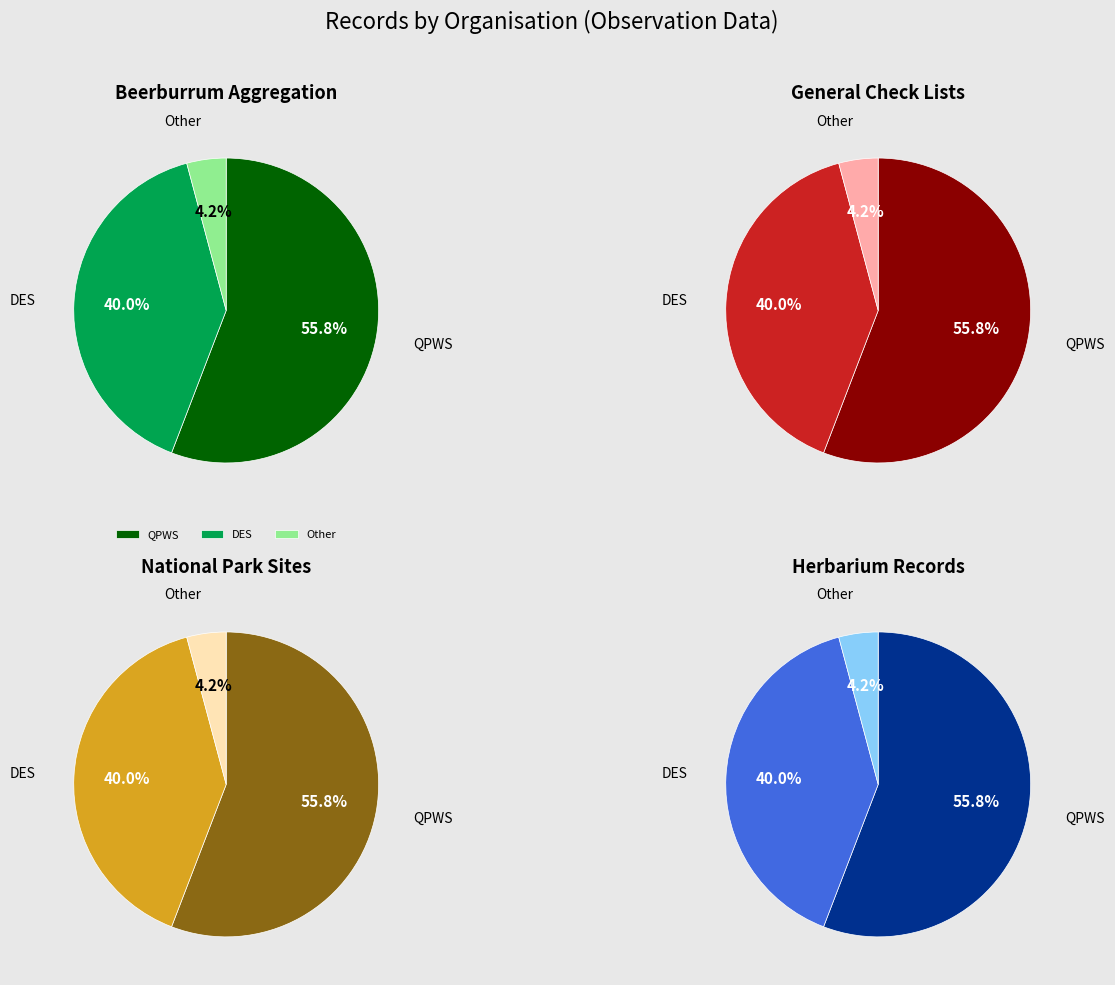

Which slice is the largest?

Queensland Parks and Wildlife Service (QPWS)